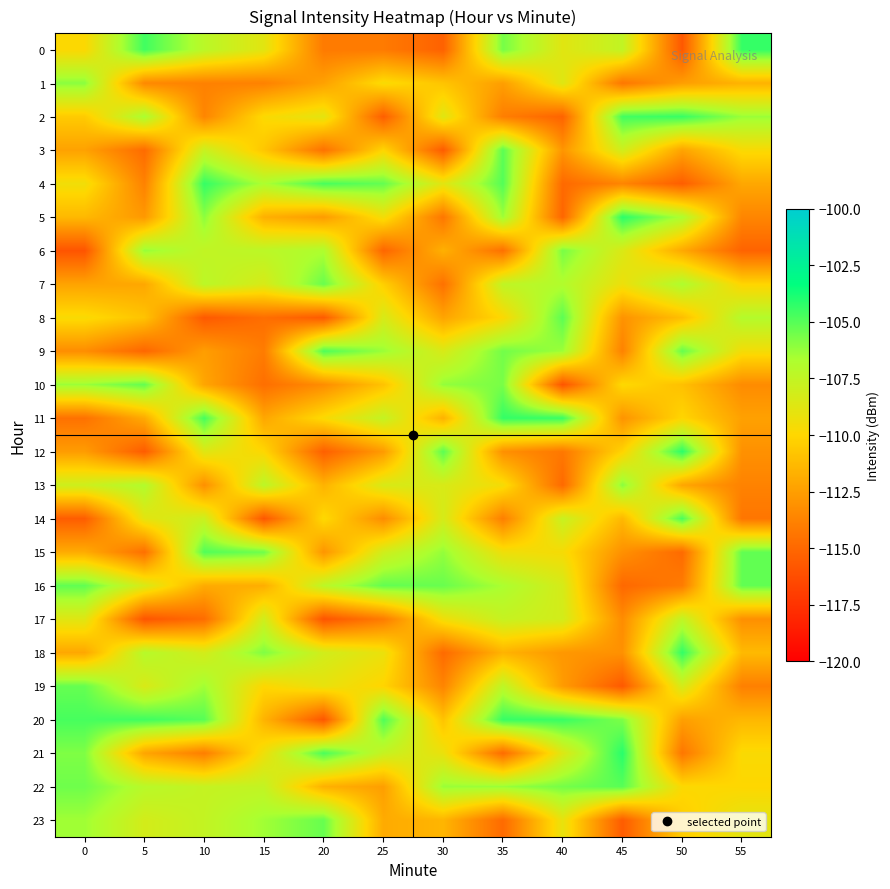

At which category does the chart reach its minimum across all series?

20